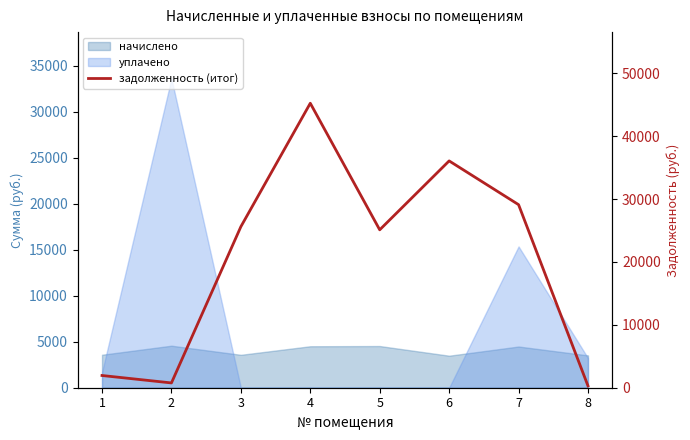

Which category has the highest value across all series?

4